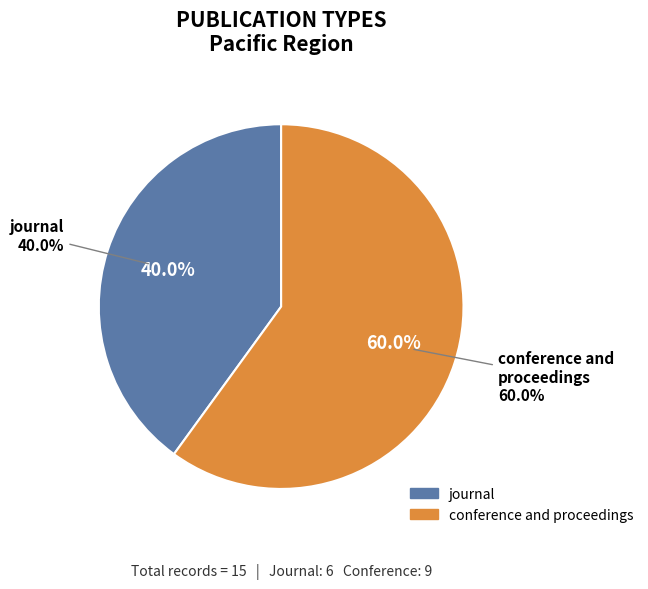

Which category has the biggest portion of the pie?

conference and proceedings